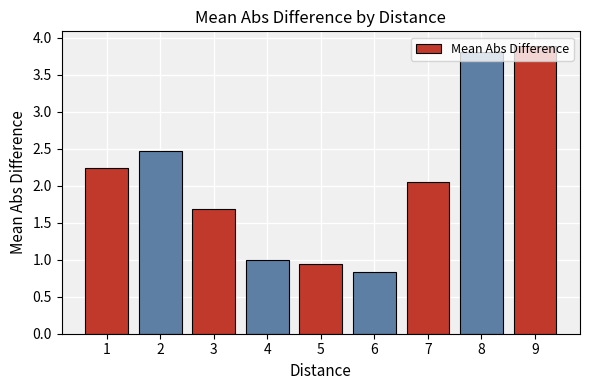

The value at 6 is 0.4. True or false?

False